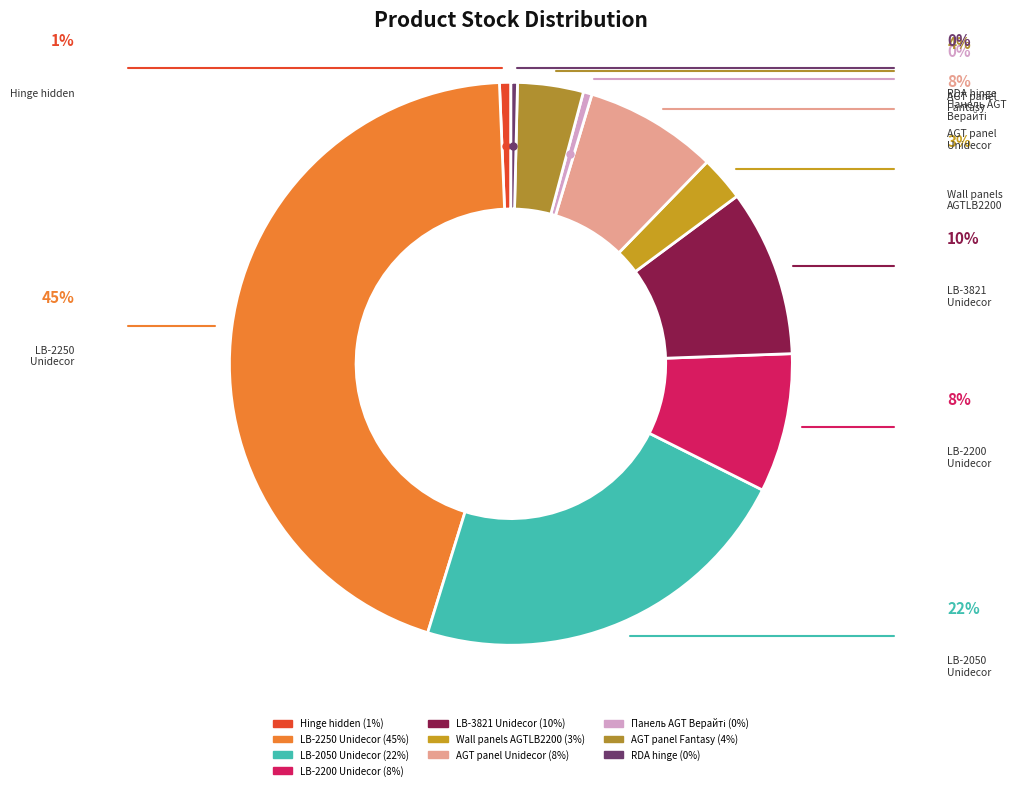

How many segments does this pie chart have?

10